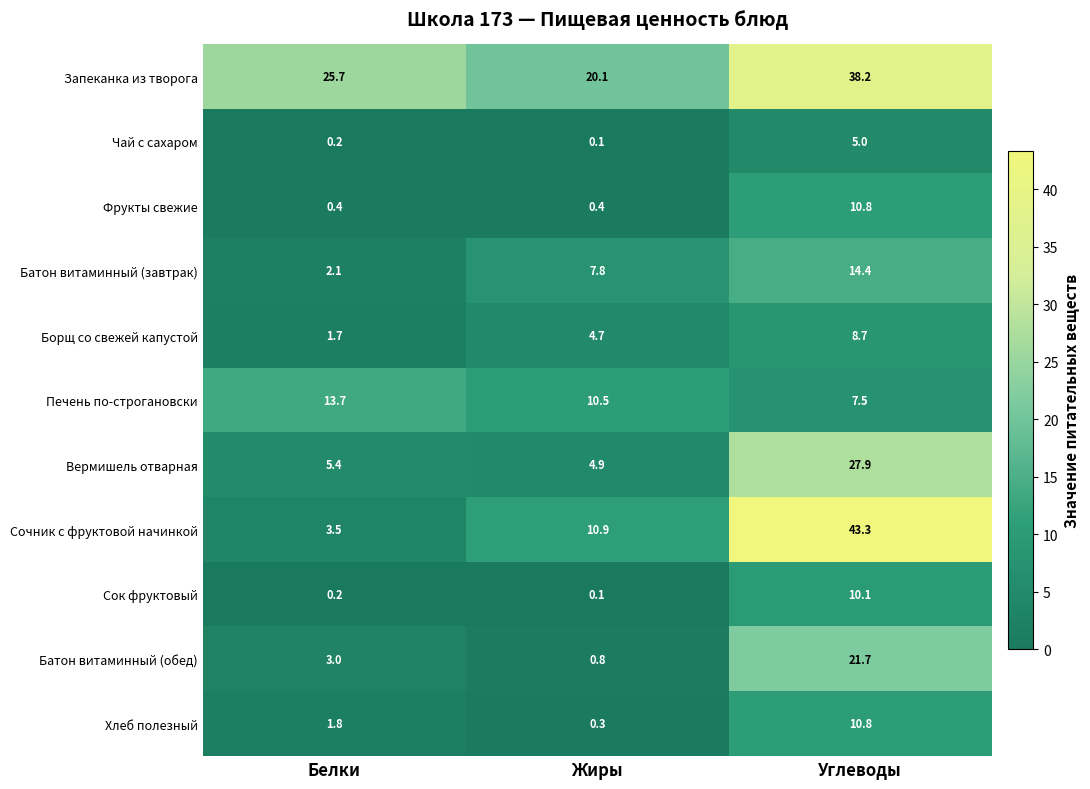

What is the sum of the Фрукты свежие values at Жиры and Белки?

0.8